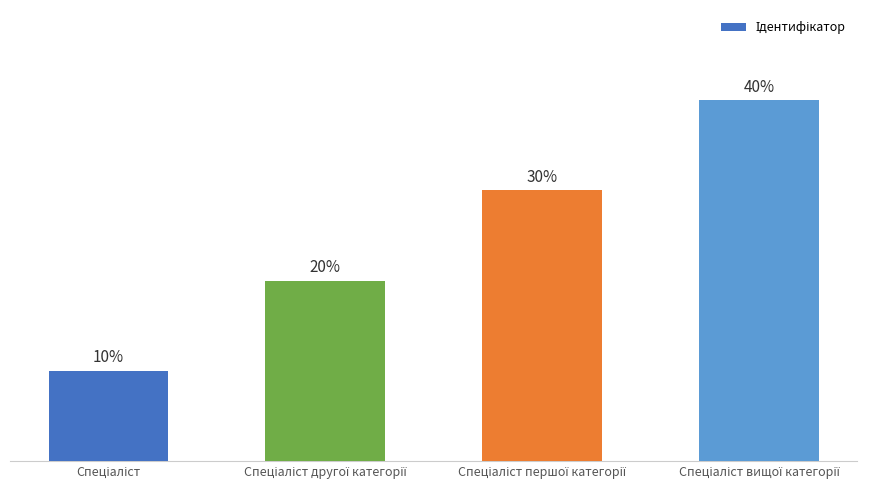

Reading right to left, transcribe all the data shown in this chart.

Спеціаліст вищої категорії=4	Спеціаліст першої категорії=3	Спеціаліст другої категорії=2	Спеціаліст=1